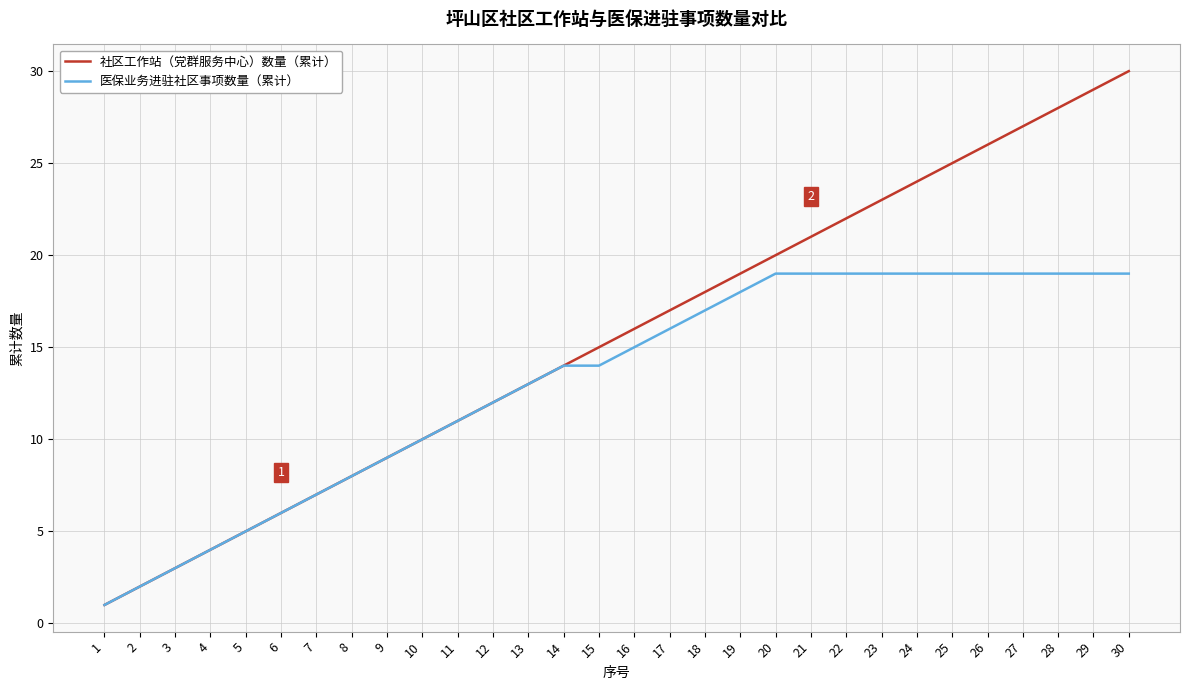

The value of 医保业务进驻社区事项数量（累计） at 29 is 19. True or false?

True